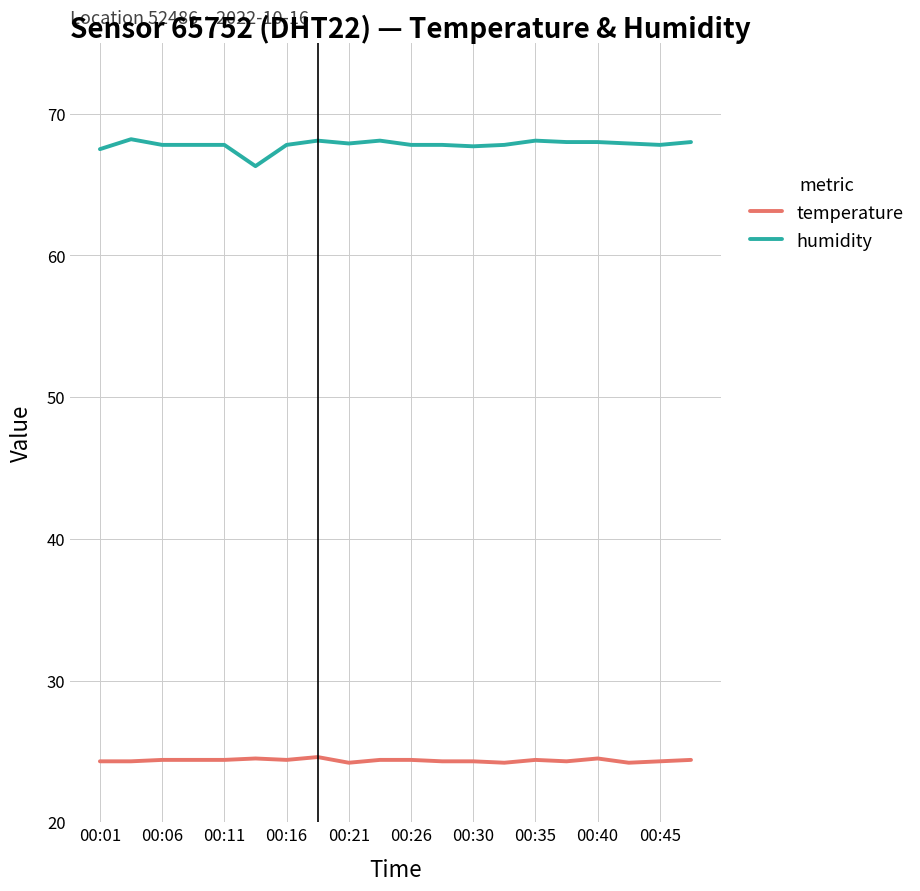

True or false: humidity and temperature intersect in this chart.

False